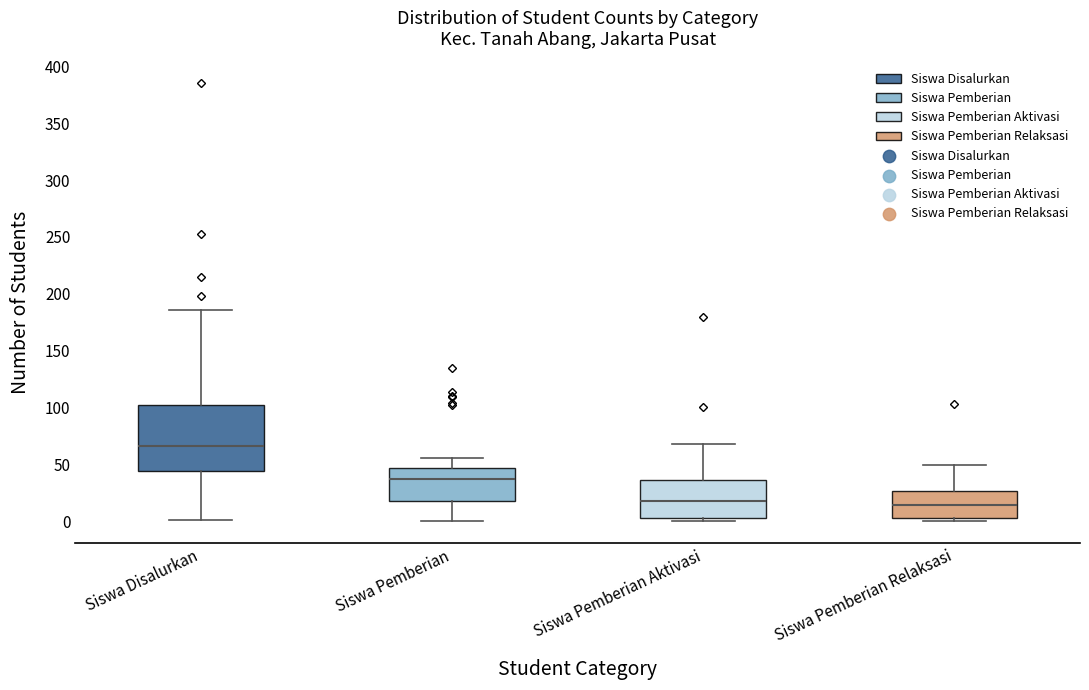

Which box's median line is the highest?

Siswa Disalurkan